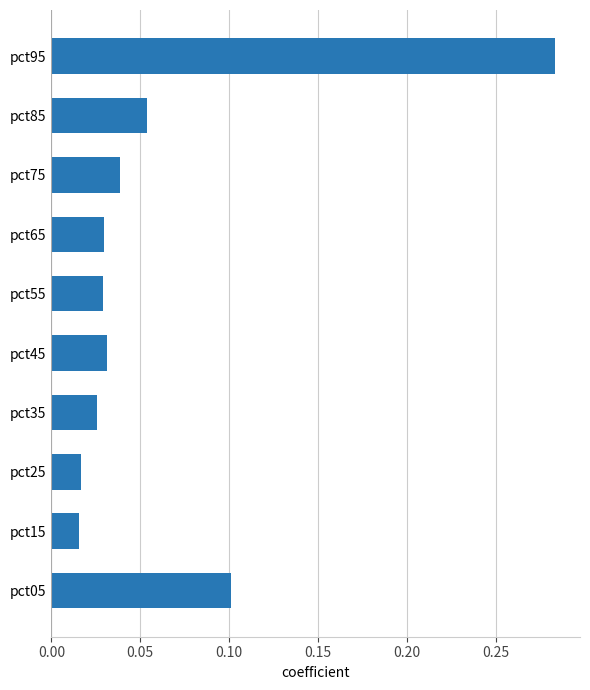

The value at pct05 is 0.1. True or false?

True